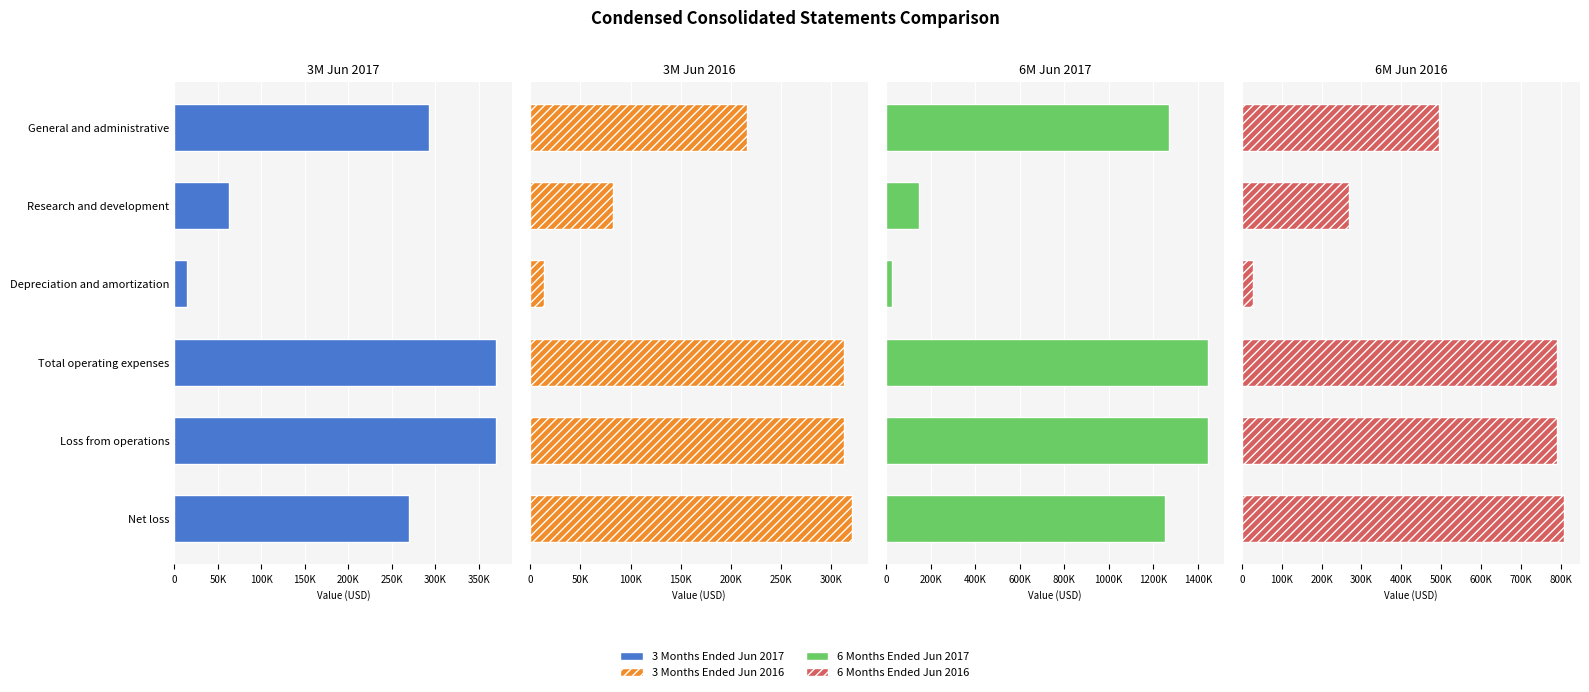

What position from the right is General and administrative?

6